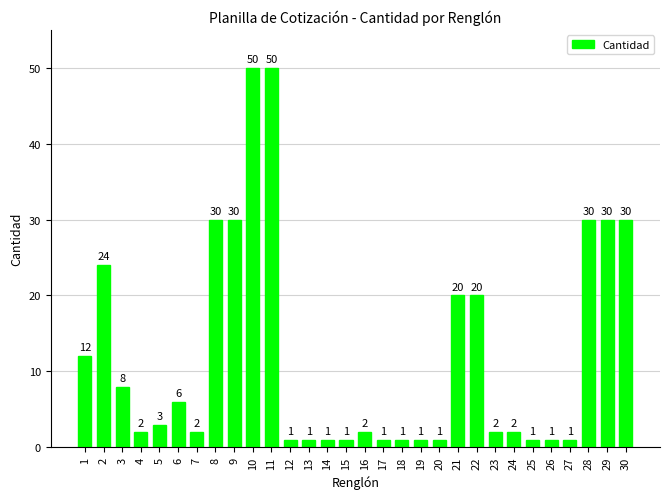

What is the greatest value displayed?

50